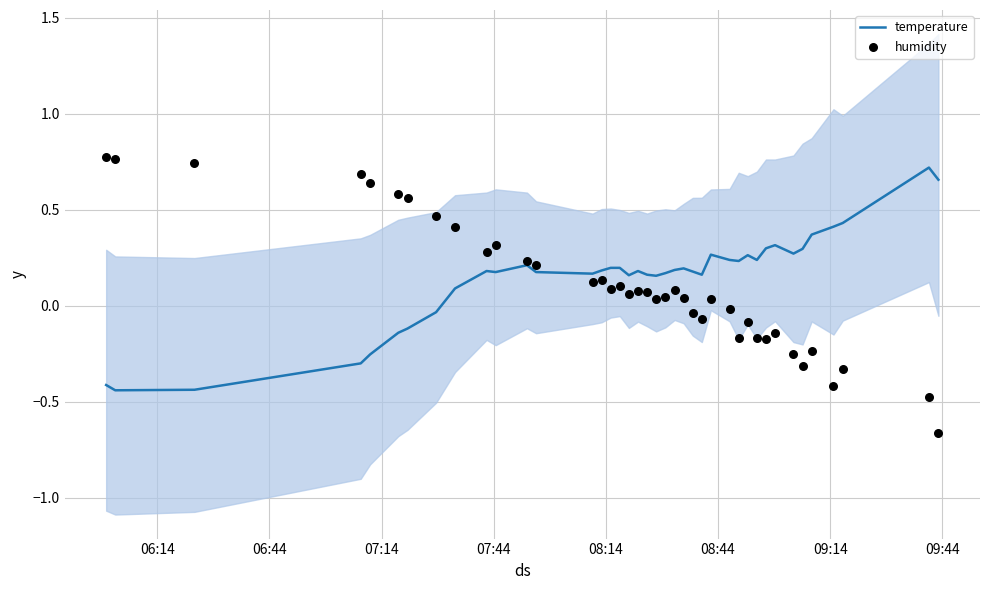

At how many categories does at least one series exceed 0?

40